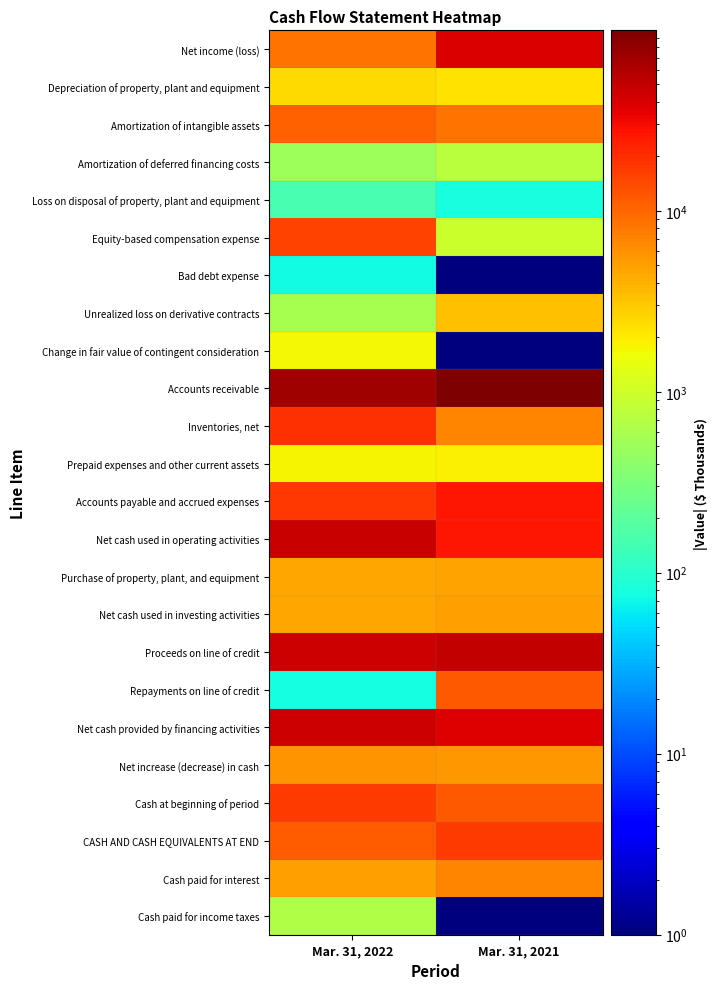

Rank the series by their maximum value, from highest to lowest.

Accounts receivable, Proceeds on line of credit, Net cash used in operating activities, Net cash provided by financing activities, Net income (loss), Accounts payable and accrued expenses, Inventories, net, CASH AND CASH EQUIVALENTS AT END, Cash at beginning of period, Equity-based compensation expense, Repayments on line of credit, Amortization of intangible assets, Cash paid for interest, Net increase (decrease) in cash, Net cash used in investing activities, Purchase of property, plant, and equipment, Unrealized loss on derivative contracts, Depreciation of property, plant and equipment, Prepaid expenses and other current assets, Change in fair value of contingent consideration, Amortization of deferred financing costs, Cash paid for income taxes, Loss on disposal of property, plant and equipment, Bad debt expense